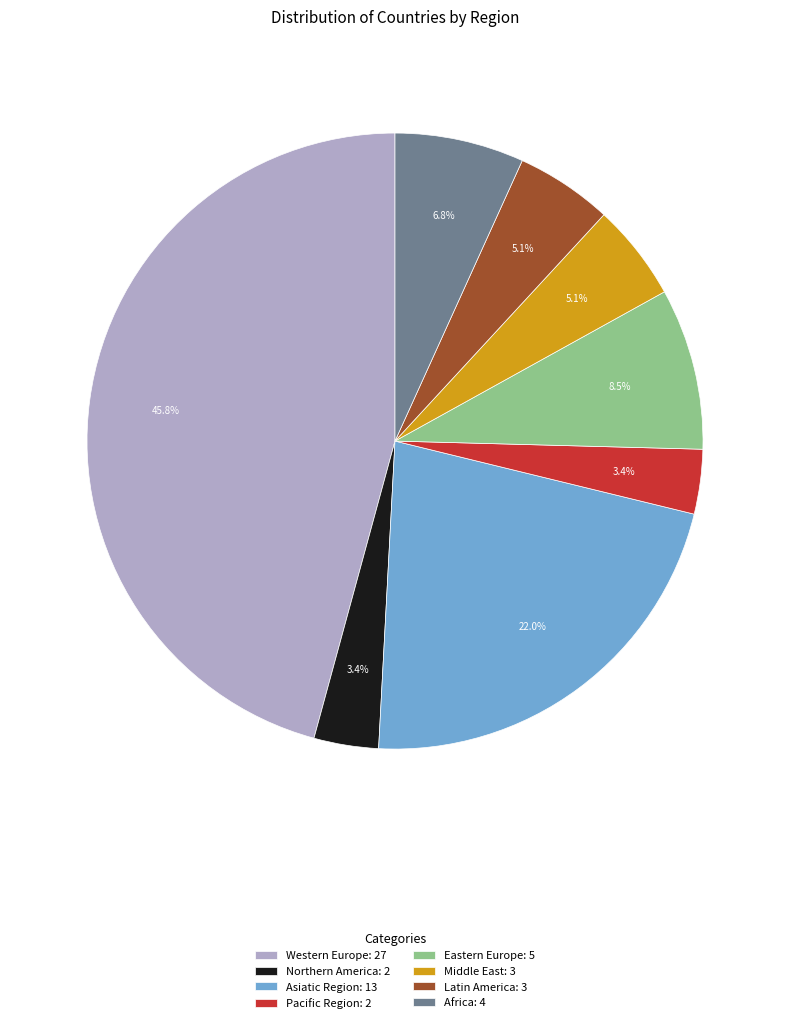

What is the total percentage of Eastern Europe and Latin America?

13.6%